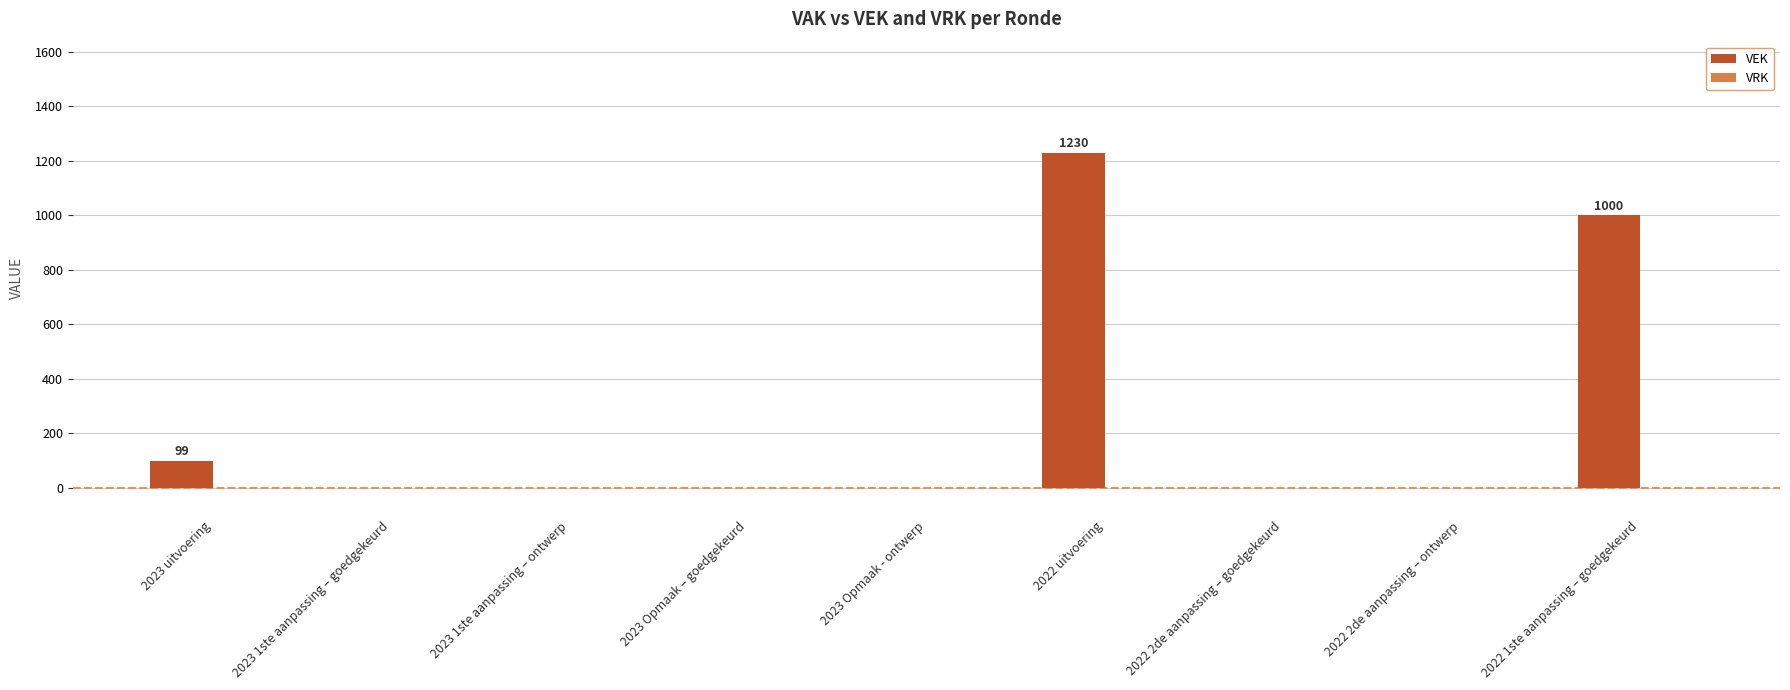

Is it true that the value at 2022 uitvoering is 559?

False